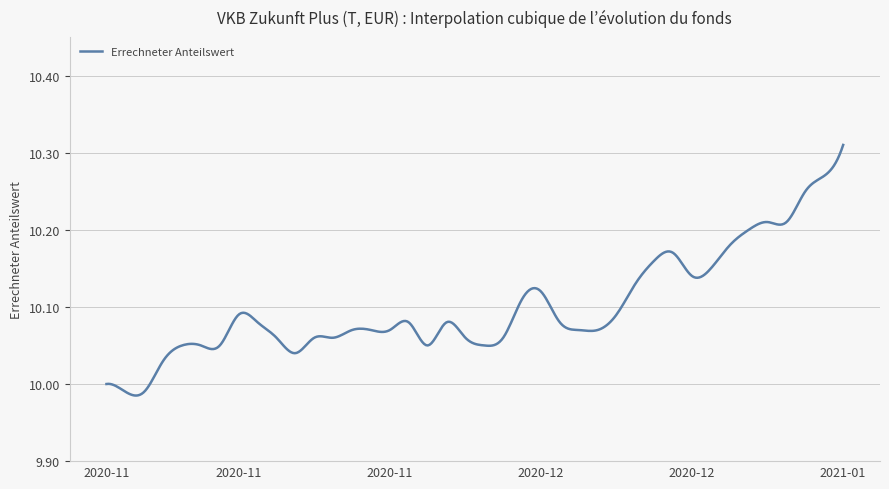

Is this an area chart (filled region under the line)?

No